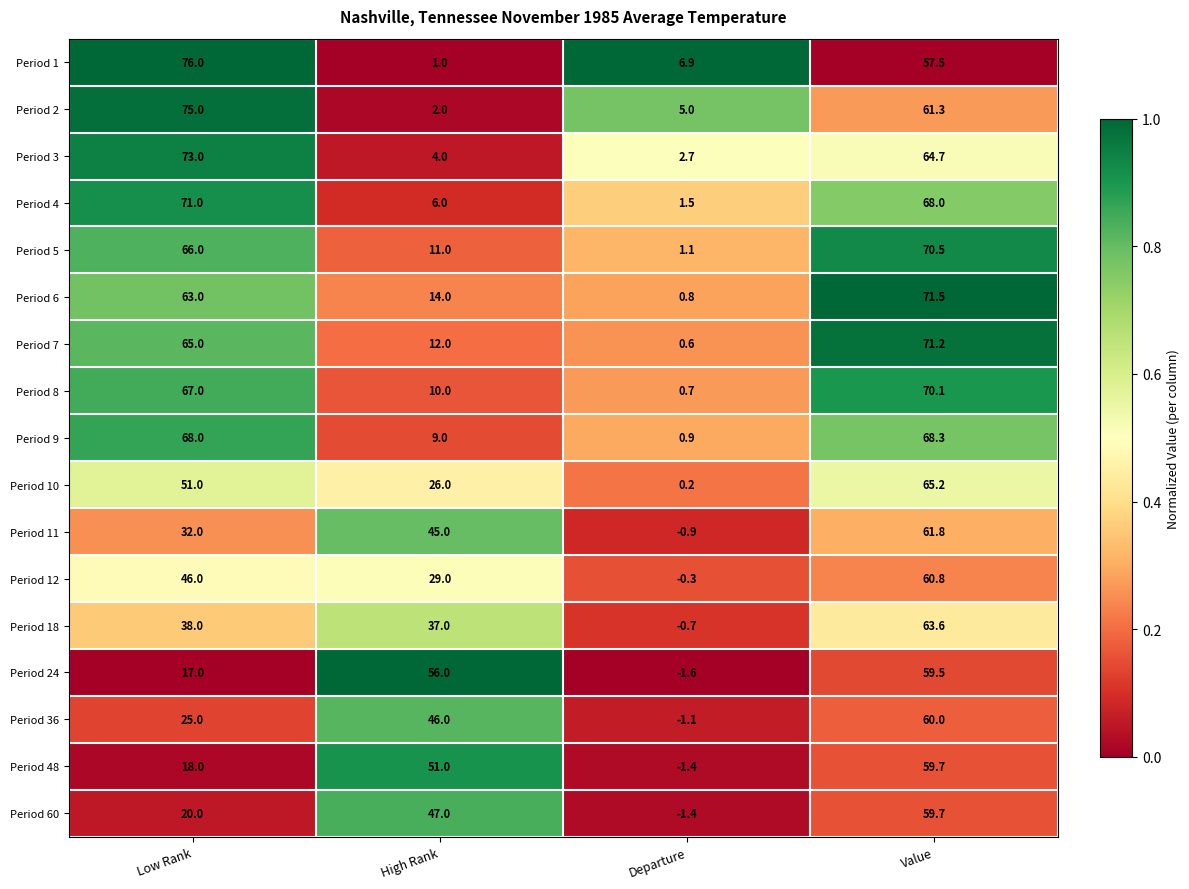

Read the Period 36 value at Low Rank.

25.0